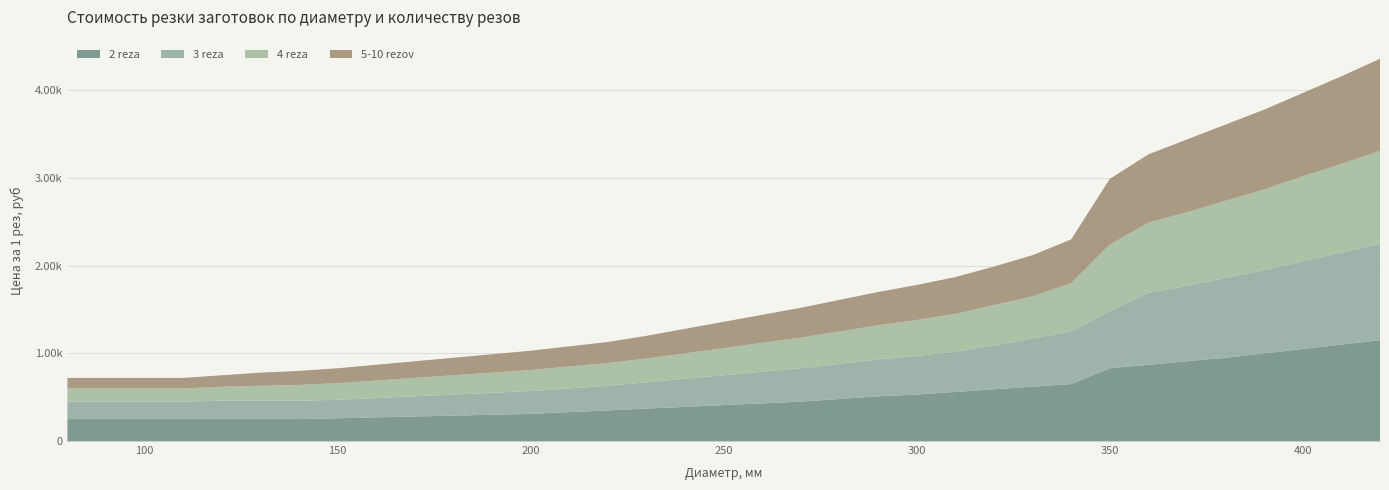

Reading left to right, extract all data points from this chart.

2 rezа: 80=250	85=250	90=250	100=250	110=250	120=250	130=250	140=250	150=260	160=270	170=280	180=290	190=300	200=310	210=330	220=350	230=370	240=390	250=410	260=430	270=450	280=480	290=510	300=530	310=560	320=590	330=620	340=650	350=830	360=870	370=910	380=950	390=1000	400=1050	410=1100	420=1150
3 reza: 80=200	85=200	90=200	100=200	110=200	120=210	130=210	140=210	150=210	160=220	170=230	180=240	190=250	200=260	210=270	220=280	230=300	240=320	250=340	260=360	270=380	280=400	290=420	300=440	310=460	320=500	330=550	340=600	350=650	360=820	370=860	380=910	390=950	400=1000	410=1050	420=1100
4 reza: 80=150	85=150	90=150	100=150	110=150	120=160	130=170	140=180	150=190	160=200	170=210	180=220	190=230	200=240	210=250	220=260	230=270	240=290	250=310	260=330	270=350	280=370	290=390	300=410	310=430	320=460	330=480	340=550	350=760	360=800	370=840	380=880	390=920	400=970	410=1010	420=1060
5-10 rezov: 80=120	85=120	90=120	100=120	110=120	120=130	130=150	140=160	150=170	160=180	170=190	180=200	190=210	200=220	210=230	220=240	230=260	240=280	250=300	260=320	270=340	280=360	290=380	300=400	310=420	320=440	330=470	340=500	350=750	360=780	370=830	380=870	390=910	400=950	410=1000	420=1050